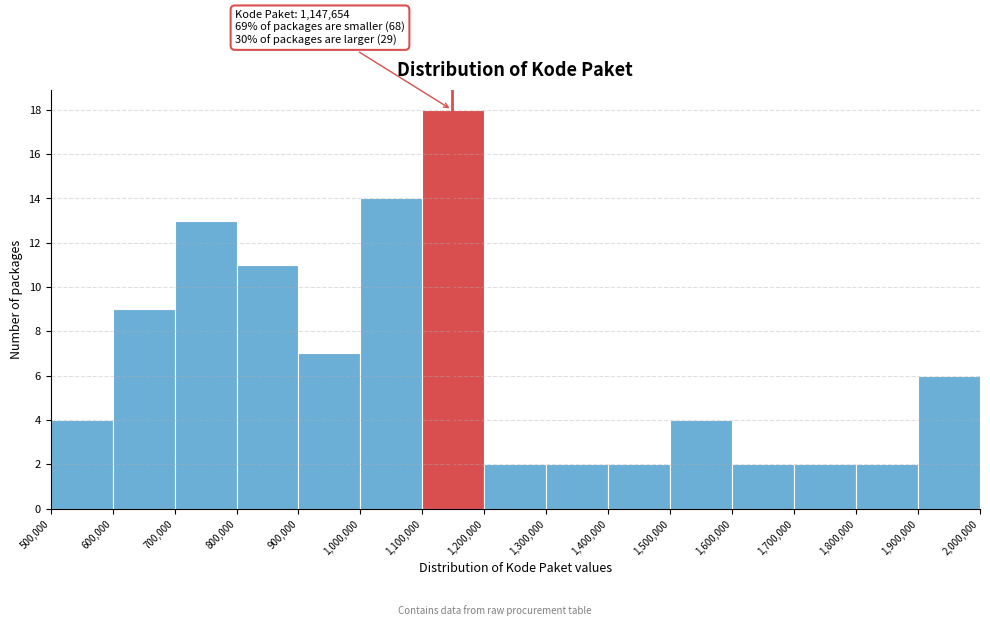

Over which range of the x-axis is the bar tallest?

1,100,000 to 1,200,000